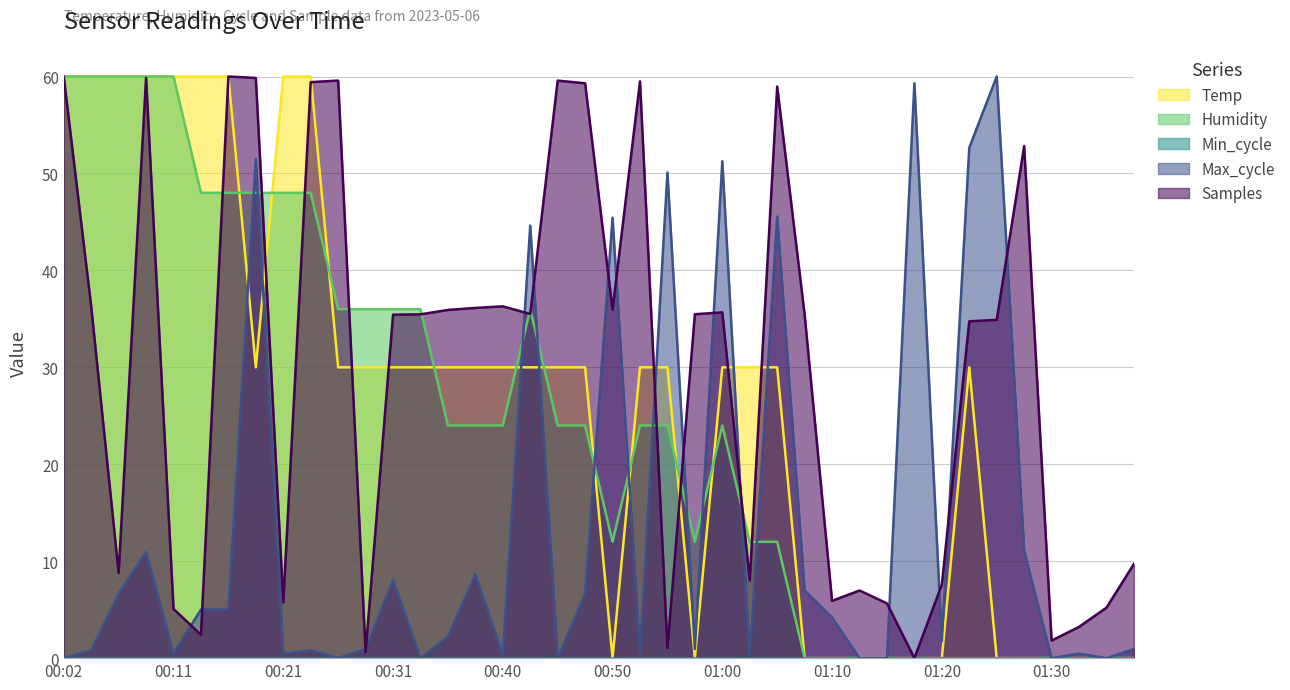

At which label is Temp closest to 30?

00:19